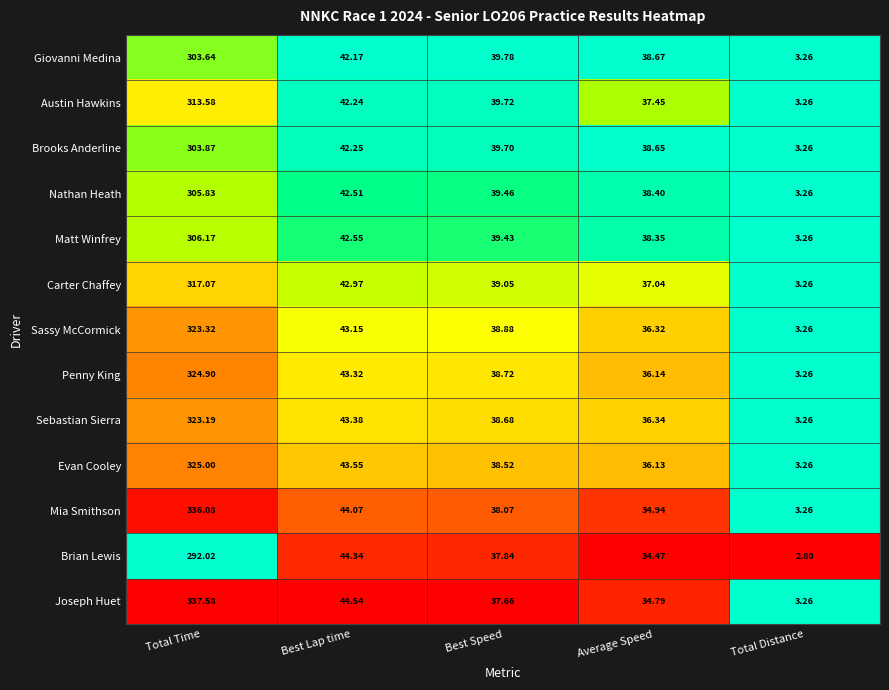

At which label is Sebastian Sierra closest to 163?

Best Lap time